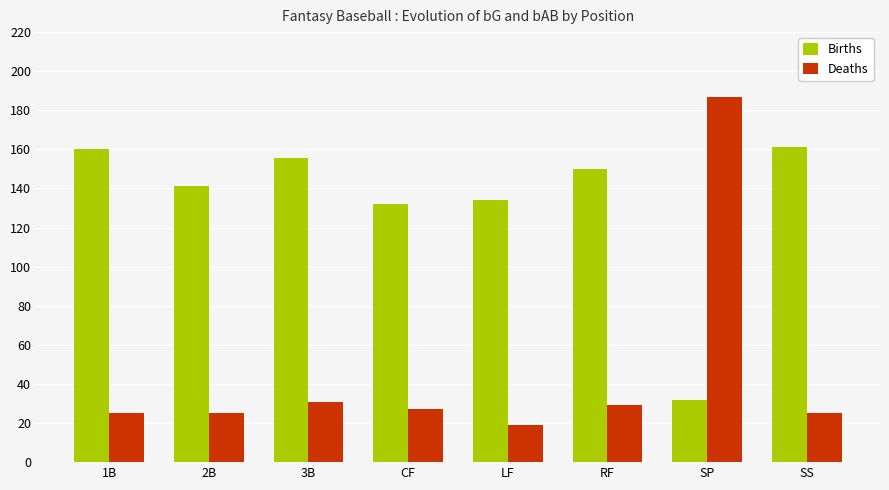

What is the approximate value of Births at LF?

134.1